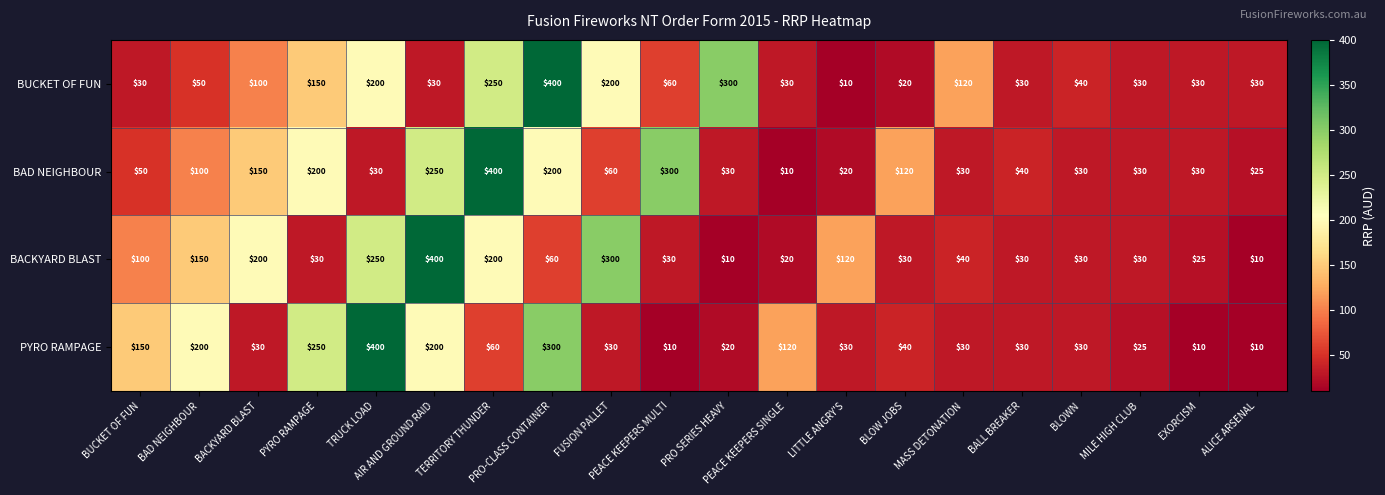

What is the total value across all series at ALICE ARSENAL?

75